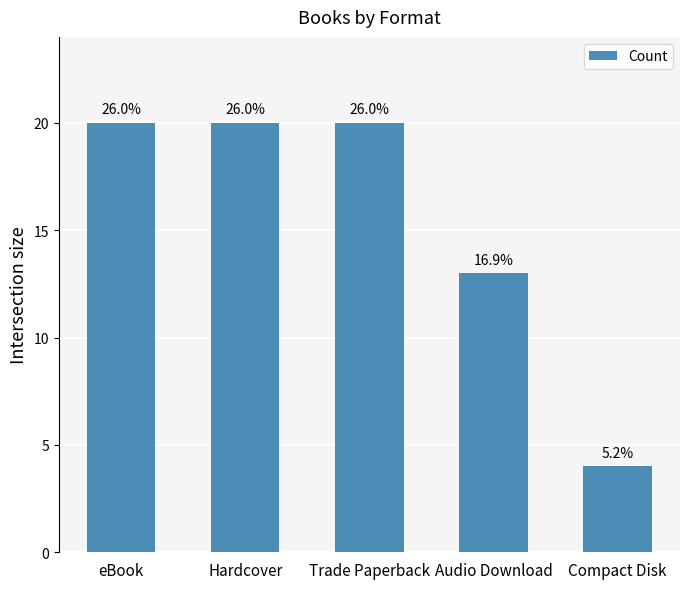

How many bars are there in total?

5